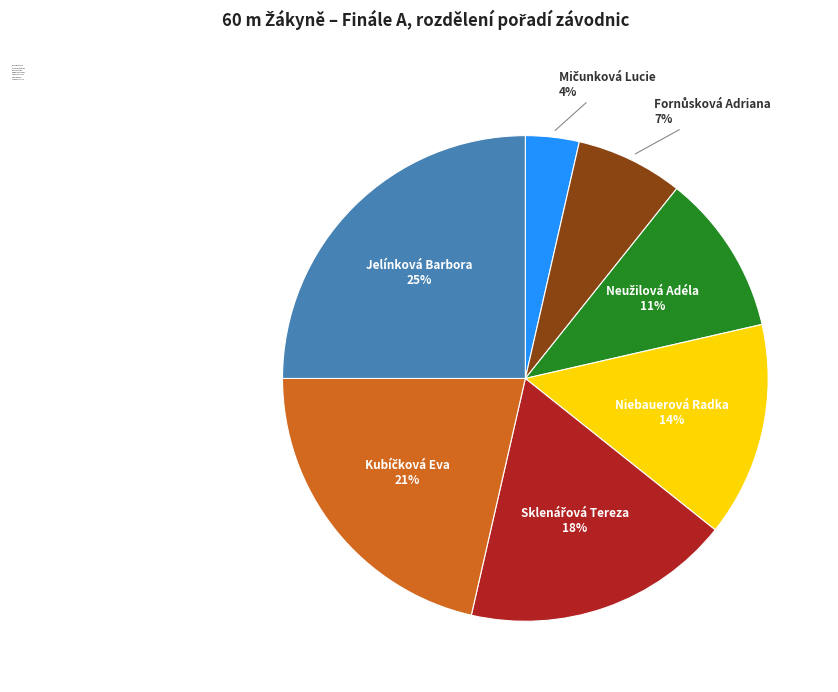

How many slices are in this pie chart?

7